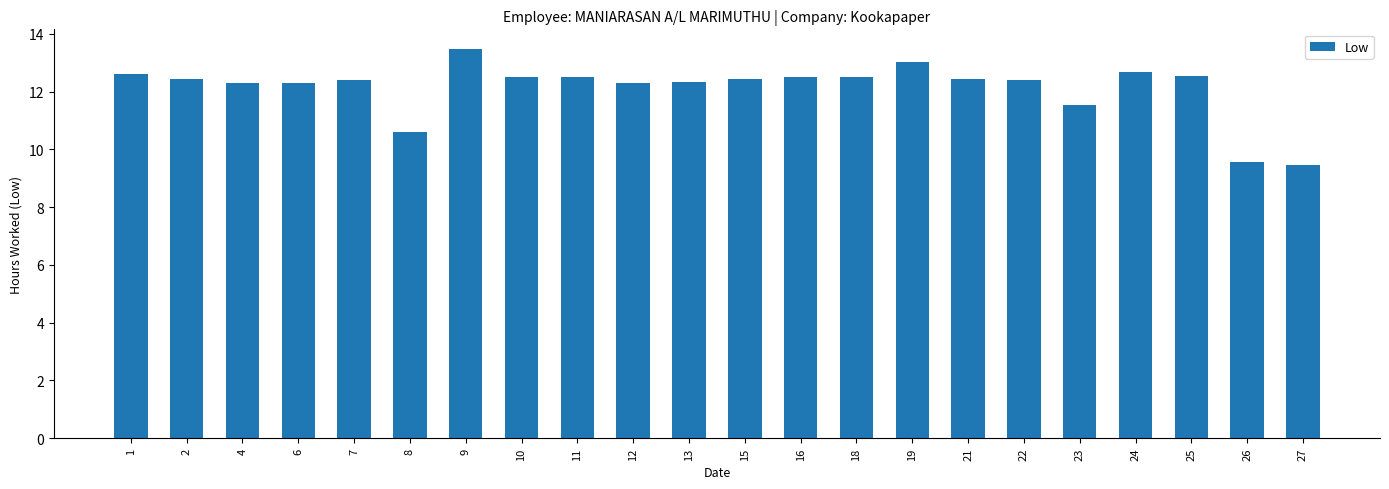

What is the value of the 21st bar from the left?

9.6